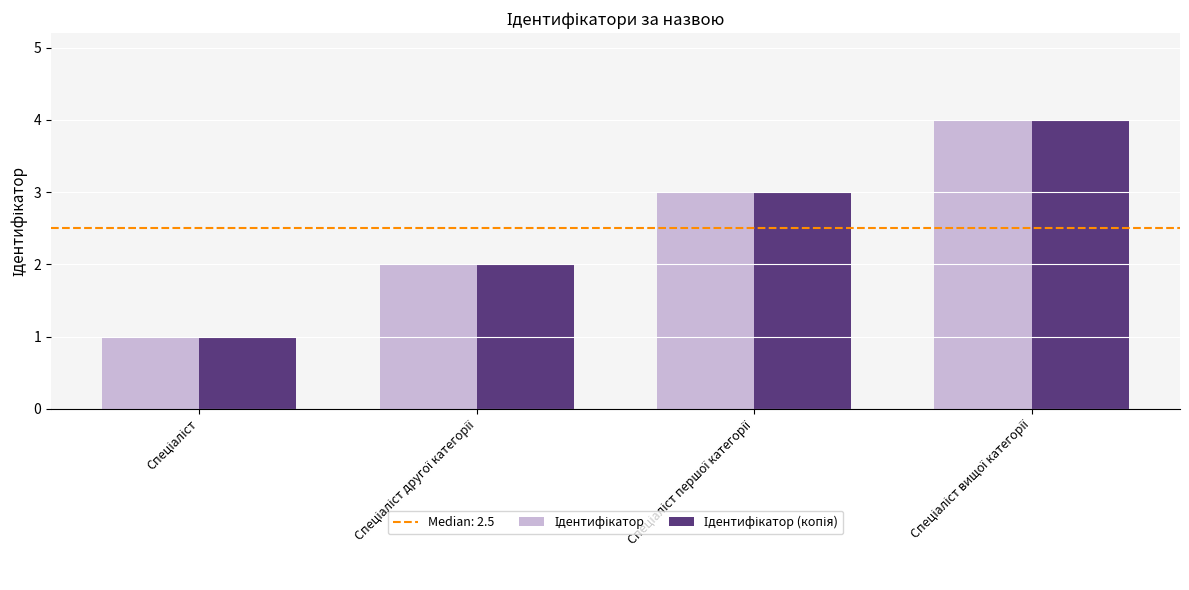

How many categories are shown in the chart?

4